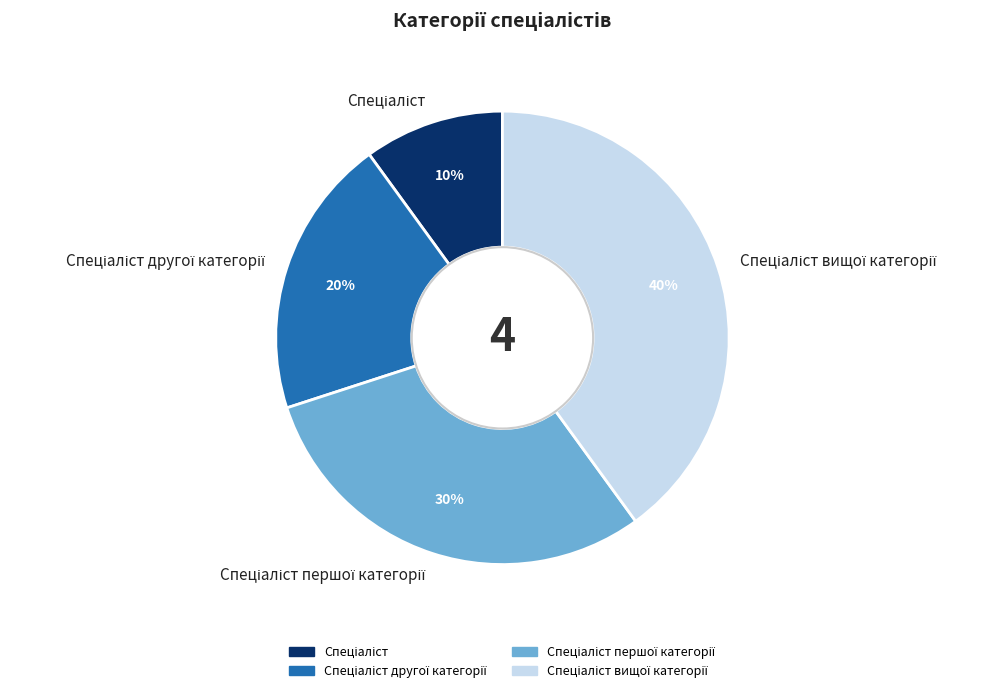

Does any single category account for the majority?

No